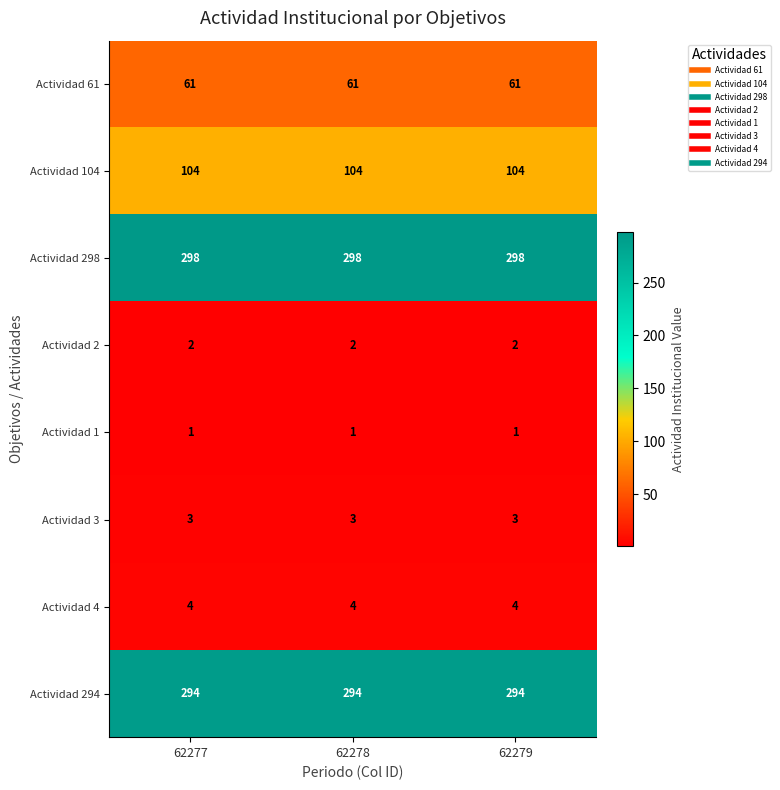

True or false: Actividad 4 has a value of 1 at 62279.

False